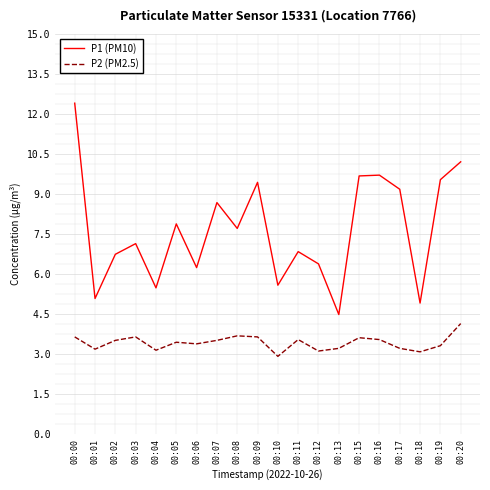

What is the average value of the P2 (PM2.5) series?

3.4